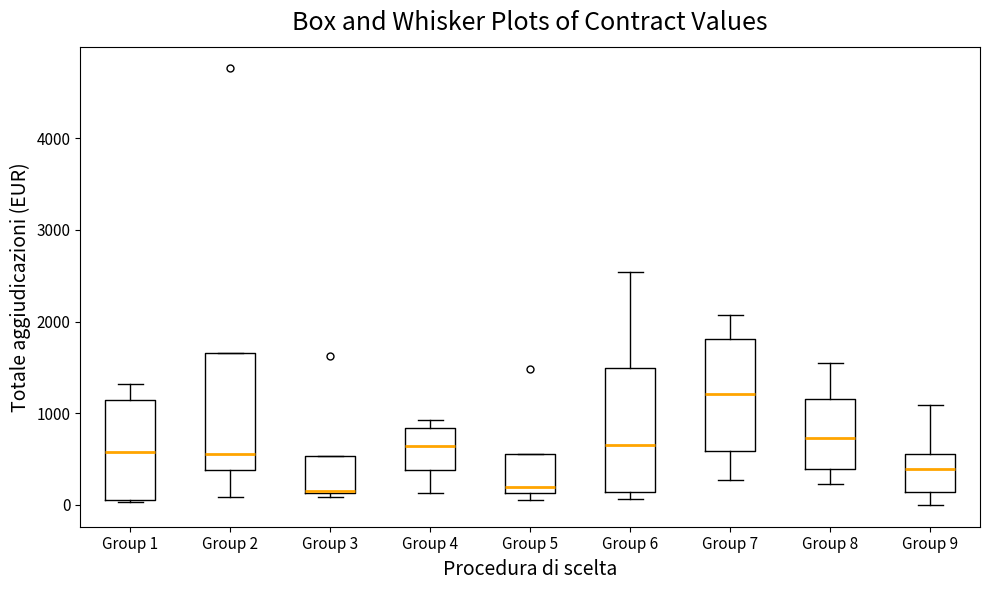

Reading left to right, transcribe this box plot: for each box, give where its median line is, the range the box spans, and where its two whiskers end, as read against the y-axis. The values are not printed on the chart, so give them approximately, as read against the axis.

Group 1: median 600, box 100 to 1100, whiskers 0 to 1300
Group 2: median 600, box 400 to 1700, whiskers 100 to 1700
Group 3: median 200, box 100 to 500, whiskers 100 (just below the box's lower edge) to 500
Group 4: median 600, box 400 to 800, whiskers 100 to 900
Group 5: median 200, box 100 to 500, whiskers 100 (just below the box's lower edge) to 500
Group 6: median 700, box 100 to 1500, whiskers 100 (just below the box's lower edge) to 2500
Group 7: median 1200, box 600 to 1800, whiskers 300 to 2100
Group 8: median 700, box 400 to 1200, whiskers 200 to 1600
Group 9: median 400, box 100 to 600, whiskers 0 to 1100